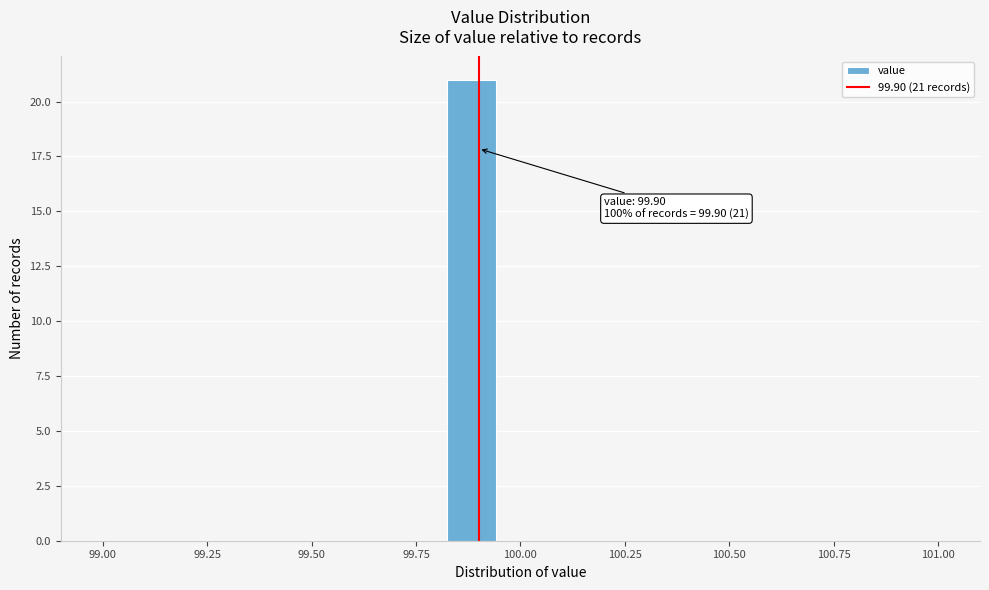

Read against the x-axis, roughly where is the centre of the tallest bar?

99.90